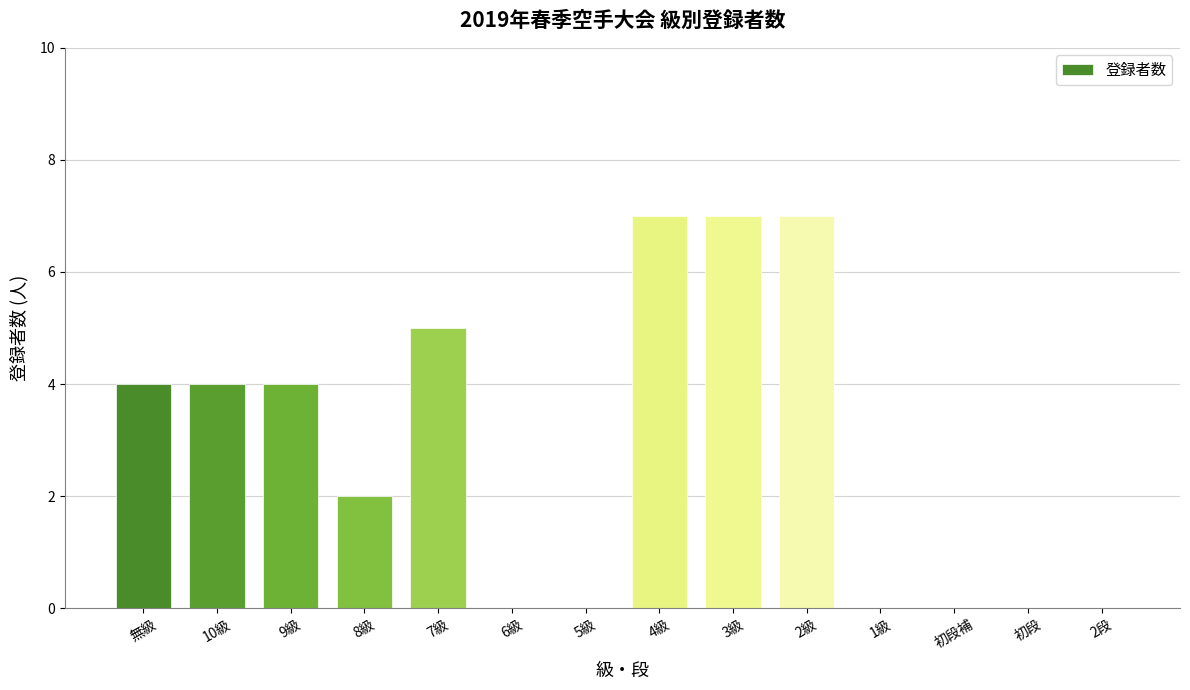

The chart shows a value of 0 at 初段. True or false?

True